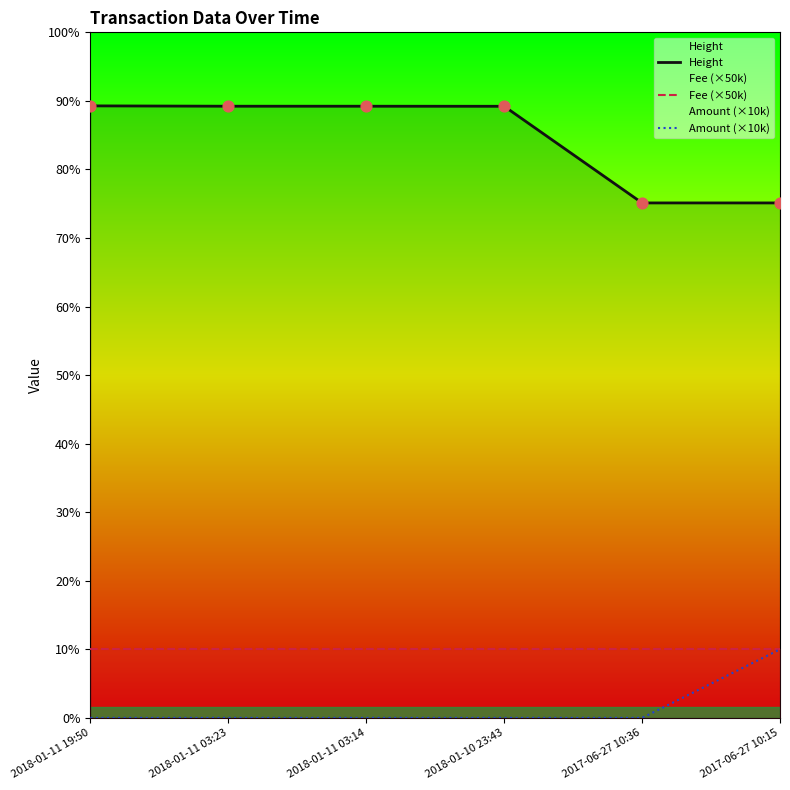

At how many categories does at least one series exceed 86771?

6